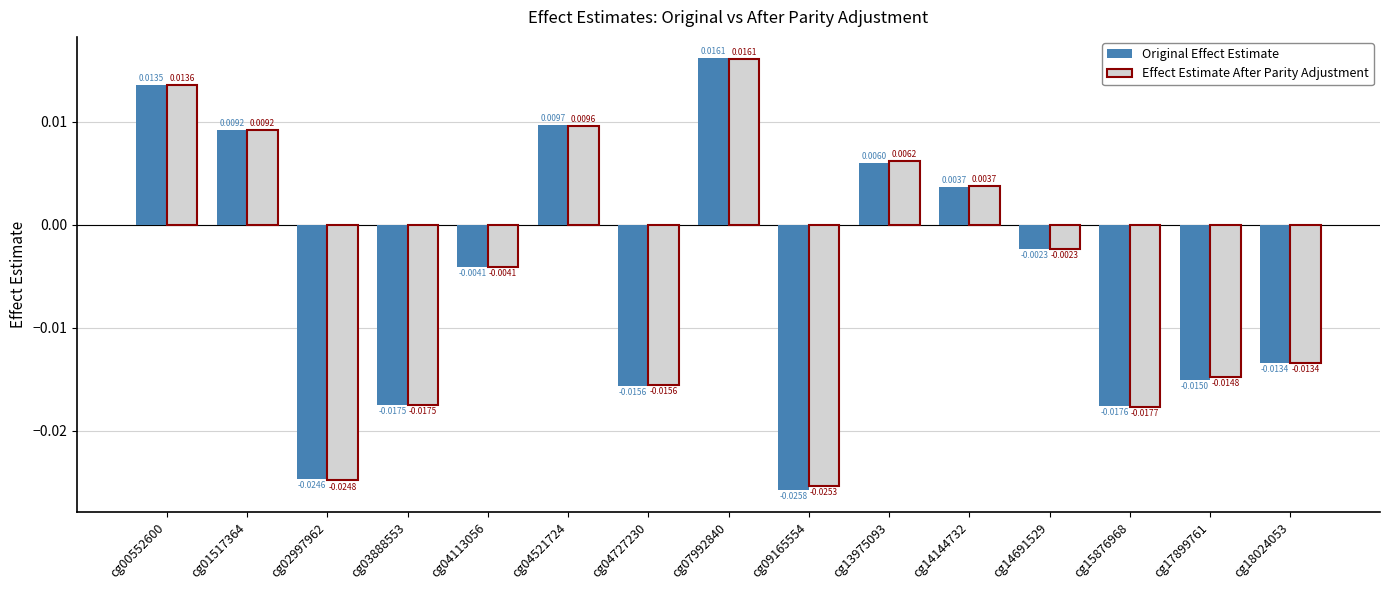

How many positive values does the Effect Estimate After Parity Adjustment series have?

6